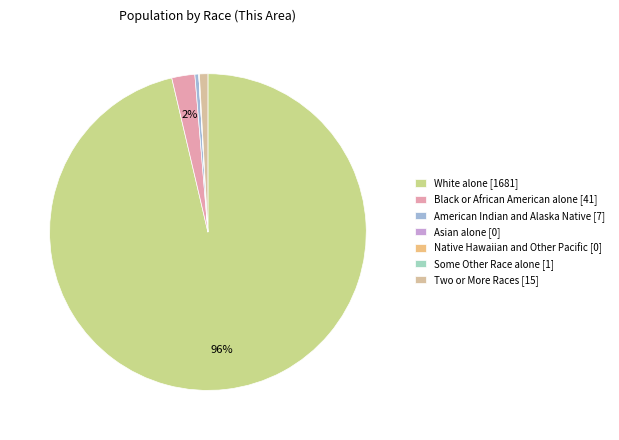

To the nearest percent, what is the combined percentage of White alone and Two or More Races?

97%